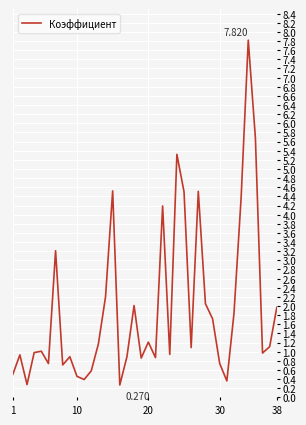

Reading right to left, transcribe all the data shown in this chart.

2.0	1.1	1.0	5.7	7.8	4.4	1.8	0.4	0.7	1.7	2.0	4.5	1.1	4.5	5.3	0.9	4.2	0.9	1.2	0.9	2.0	0.9	0.3	4.5	2.2	1.2	0.6	0.4	0.5	0.9	0.7	3.2	0.7	1.0	1.0	0.3	0.9	0.5